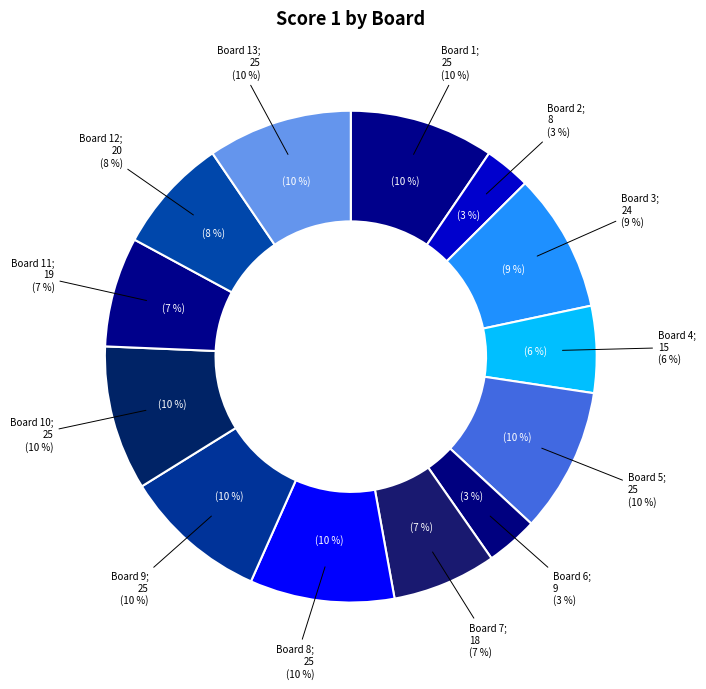

What is the smallest slice in the pie chart?

Board 2